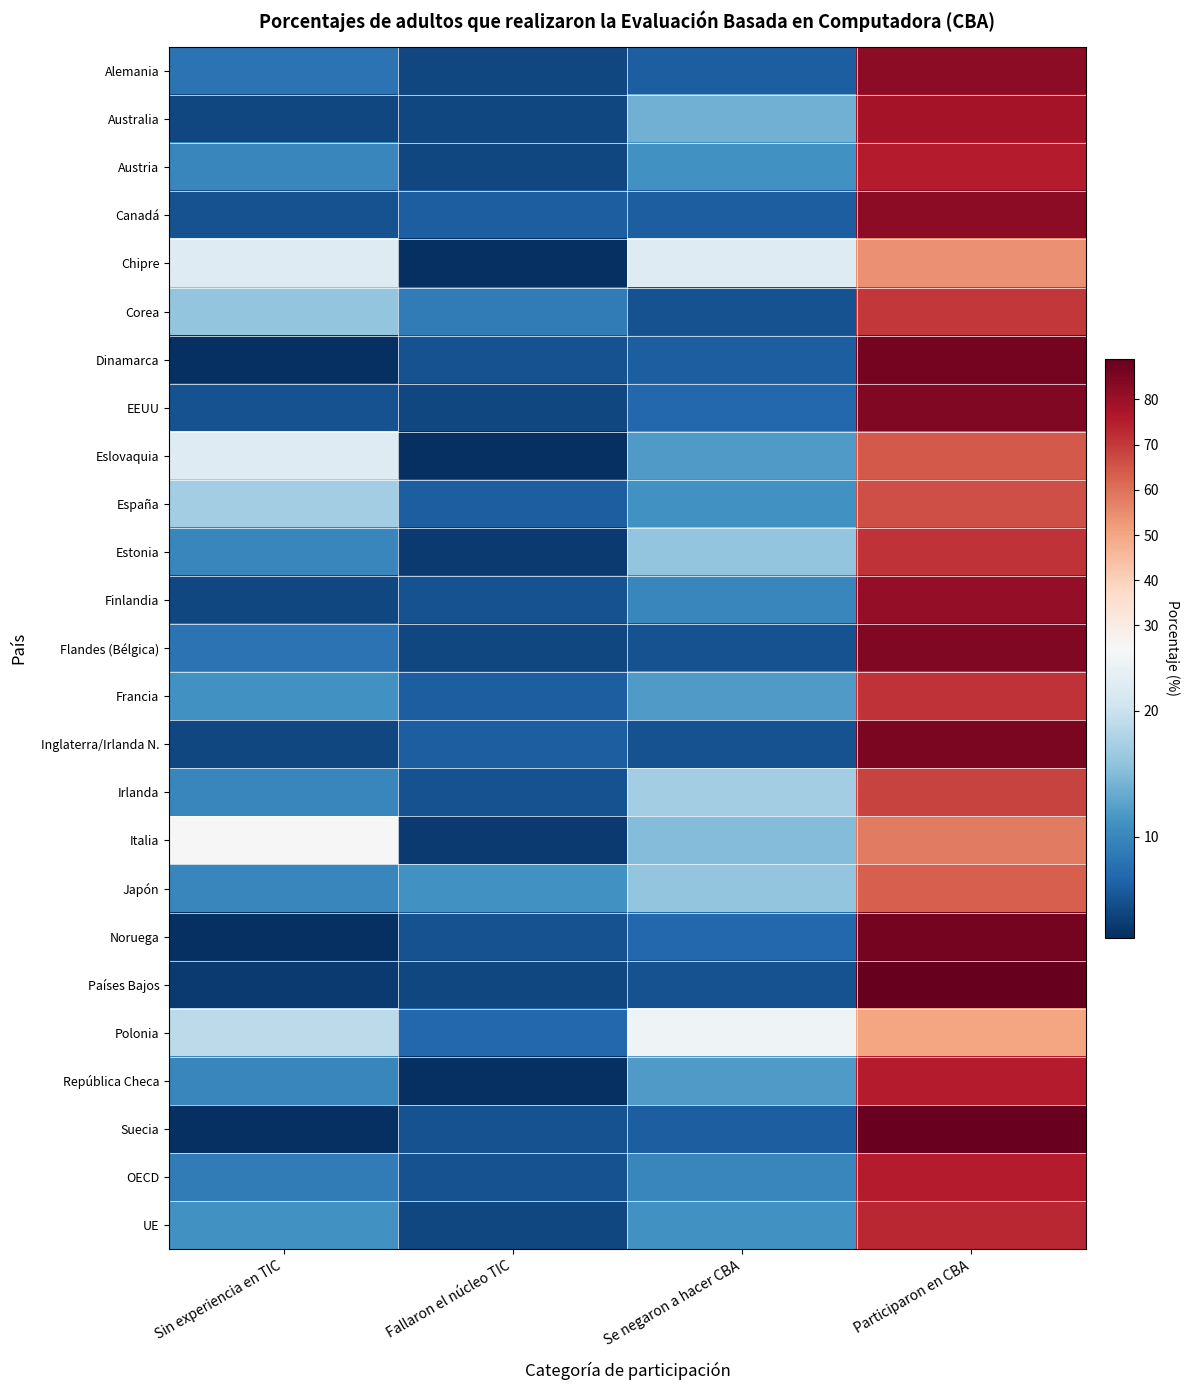

How many categories are shown in the chart?

4